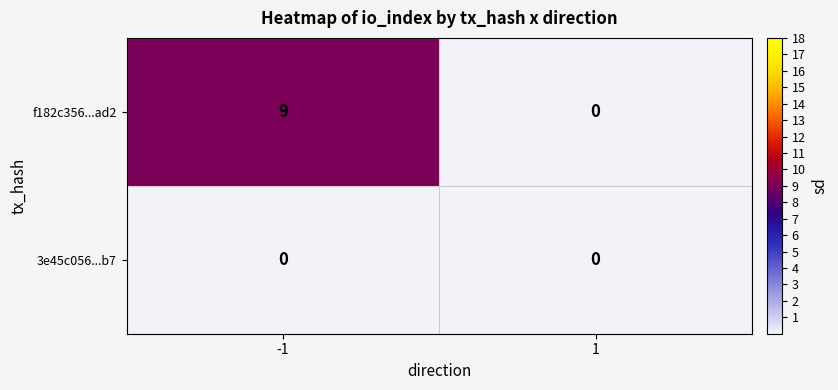

What value does the f182c356...ad2 series have at -1?

9